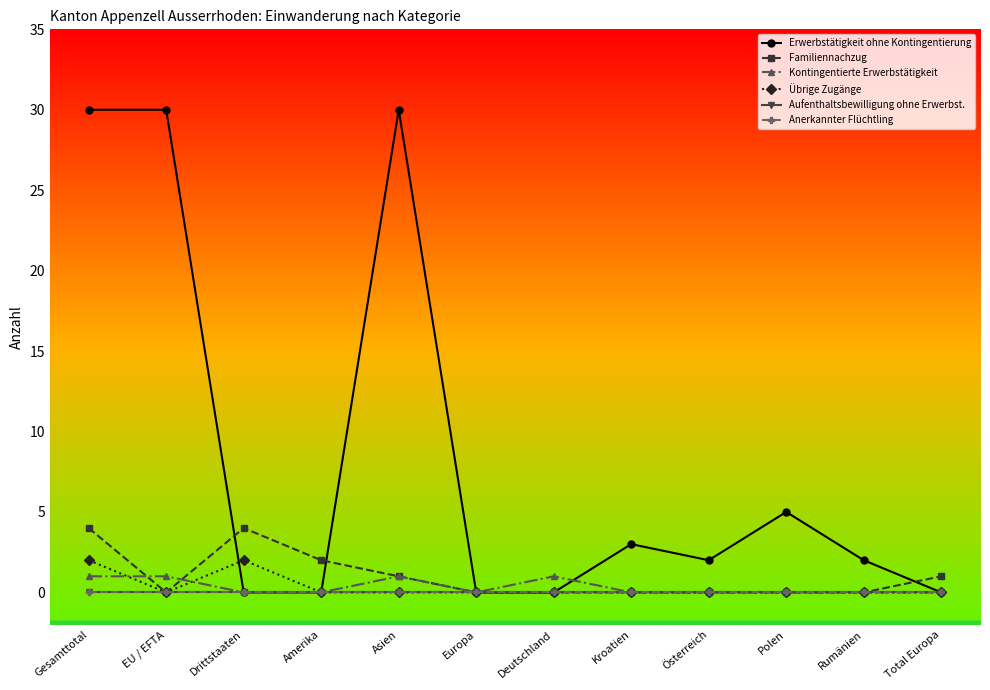

True or false: Aufenthaltsbewilligung ohne Erwerbst. and Familiennachzug intersect in this chart.

False